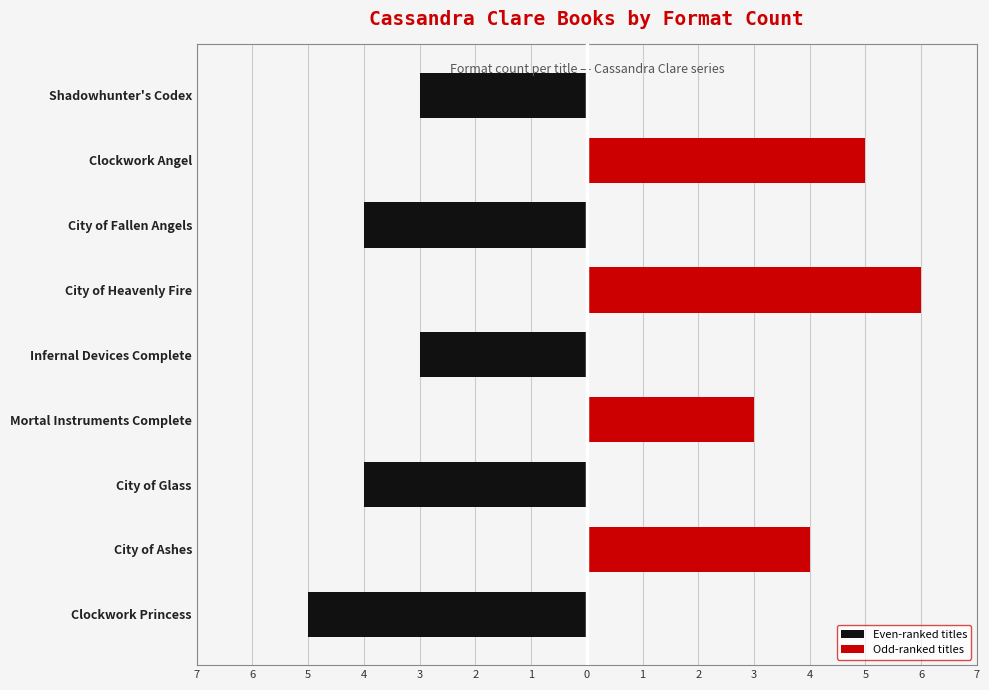

Between Infernal Devices Complete and City of Fallen Angels, which series saw the biggest shift?

Even-ranked titles